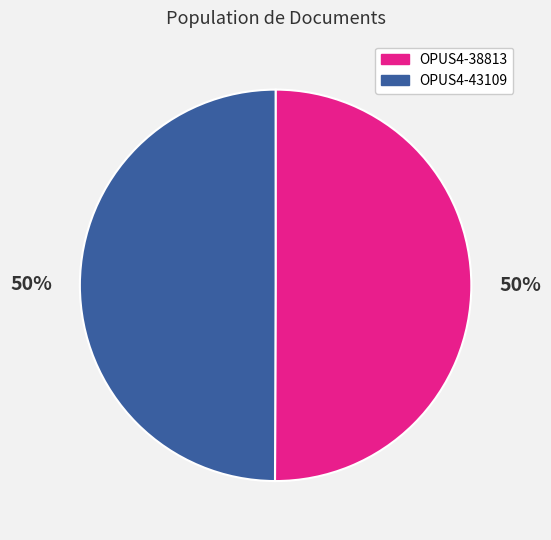

What percentage is the OPUS4-43109 slice, to the nearest percent?

50%